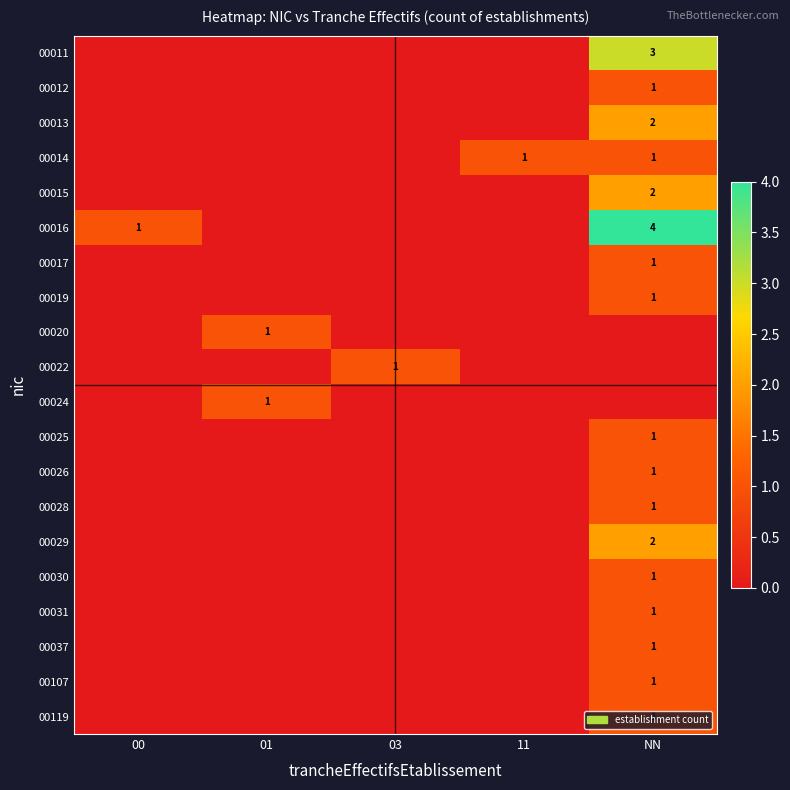

True or false: 00107 has a value of 0 at NN.

False